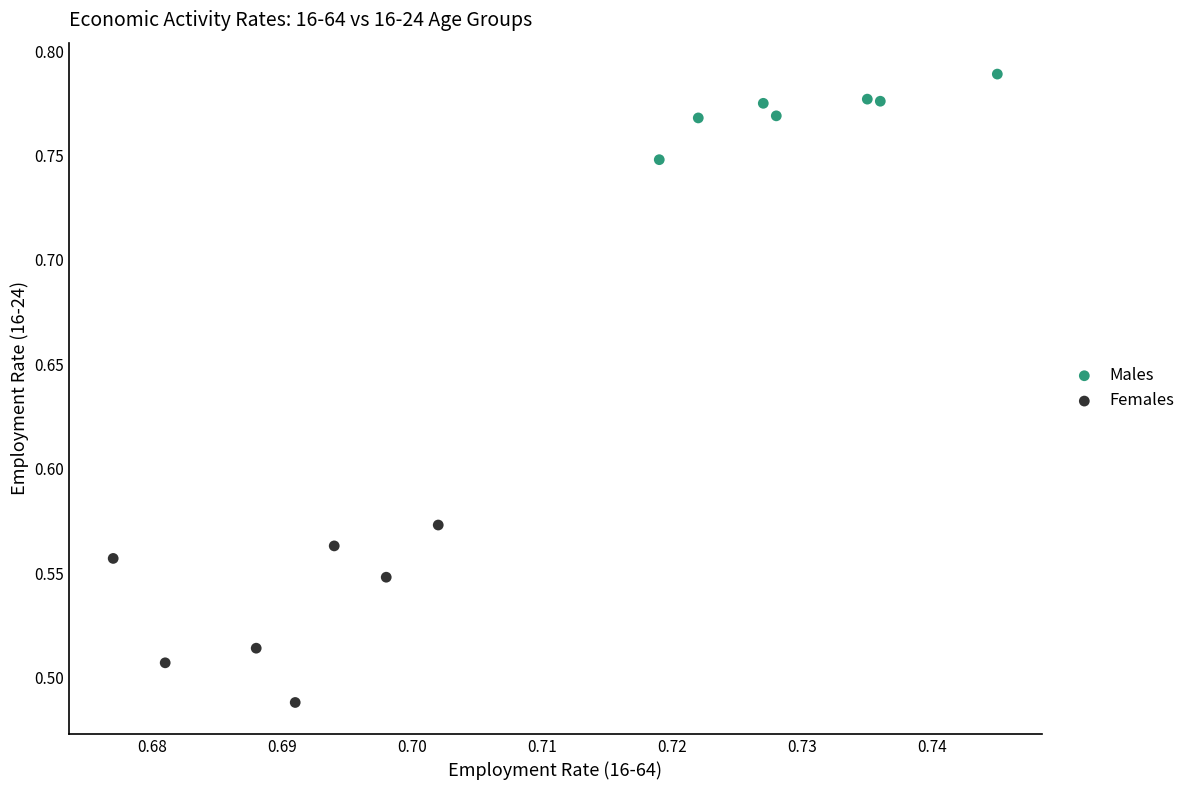

Which series has the widest spread of Y values?

Females